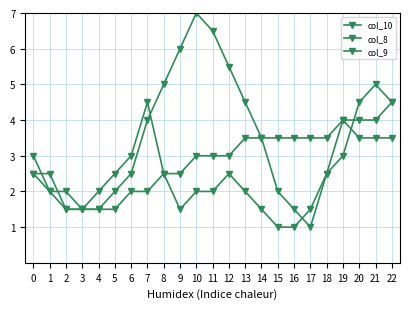

List the series in order of their overall mean, lowest first.

col_9, col_8, col_10